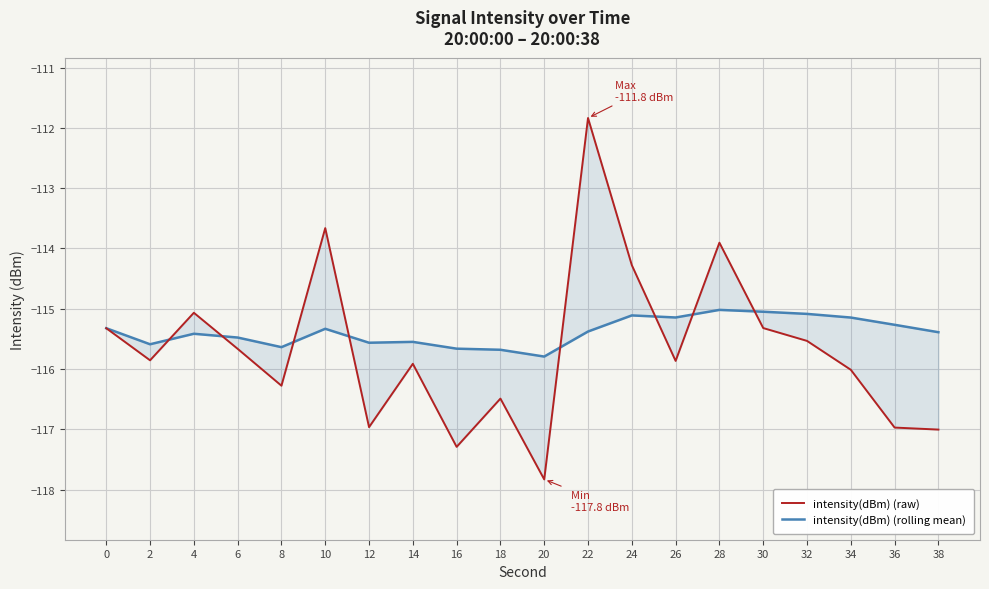

What is the total value across all series at 10?

-229.0